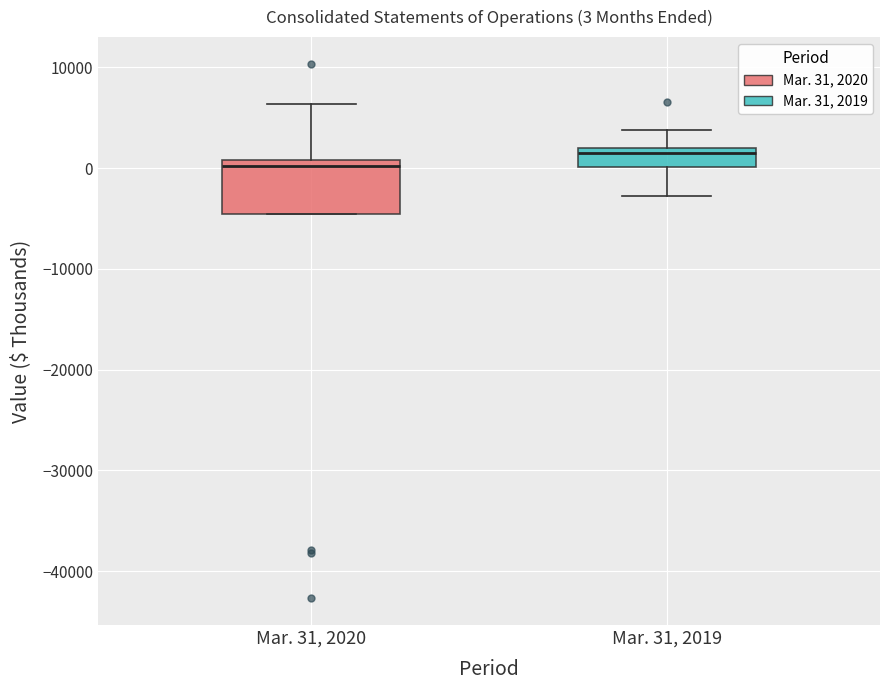

Which box is the tallest, from its lower edge to its upper edge?

Mar. 31, 2020